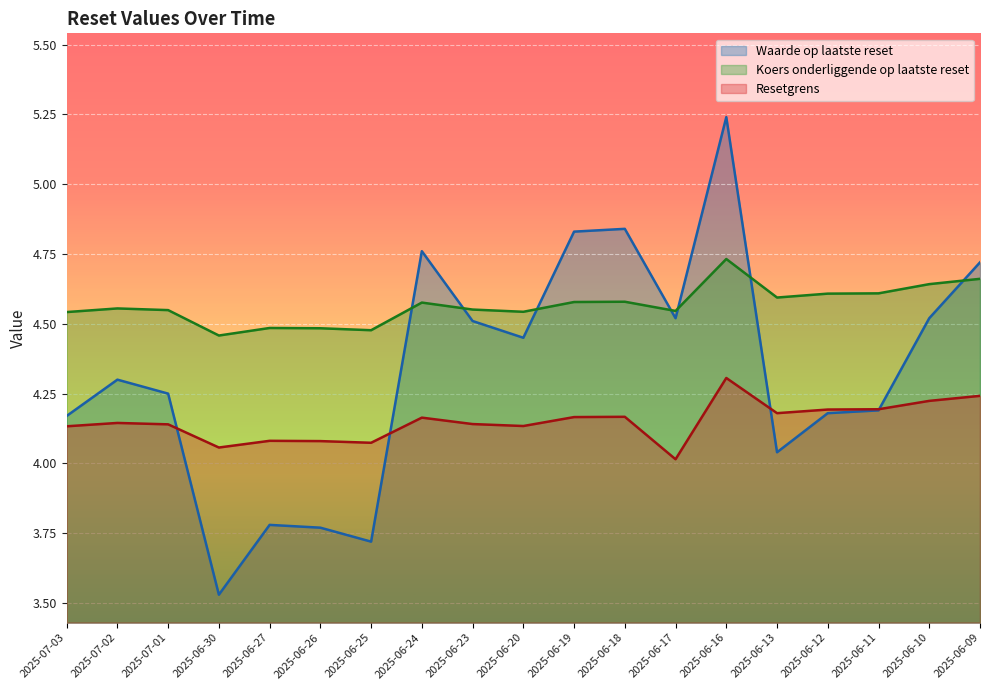

At which category does Waarde op laatste reset reach its first local valley?

2025-06-30